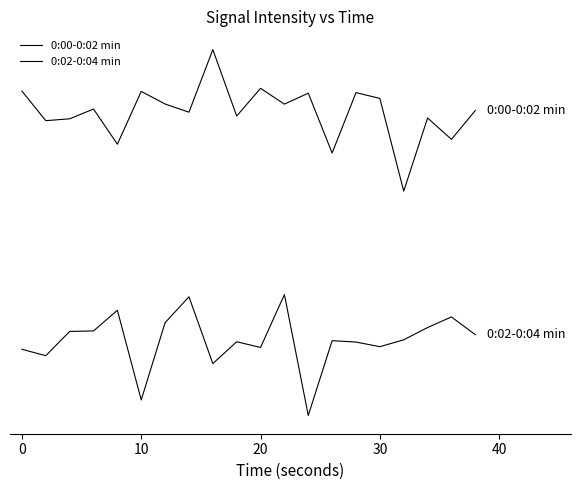

Does the chart display data point markers on the line(s)?

No